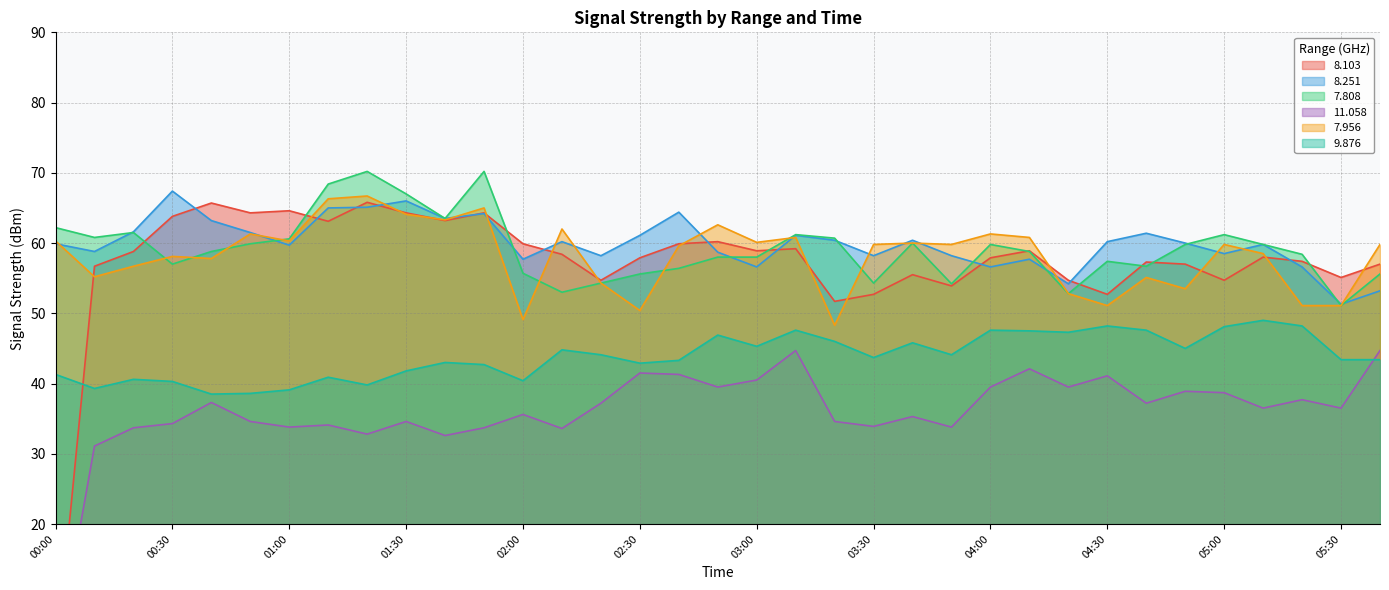

Does the chart have visible grid lines?

Yes